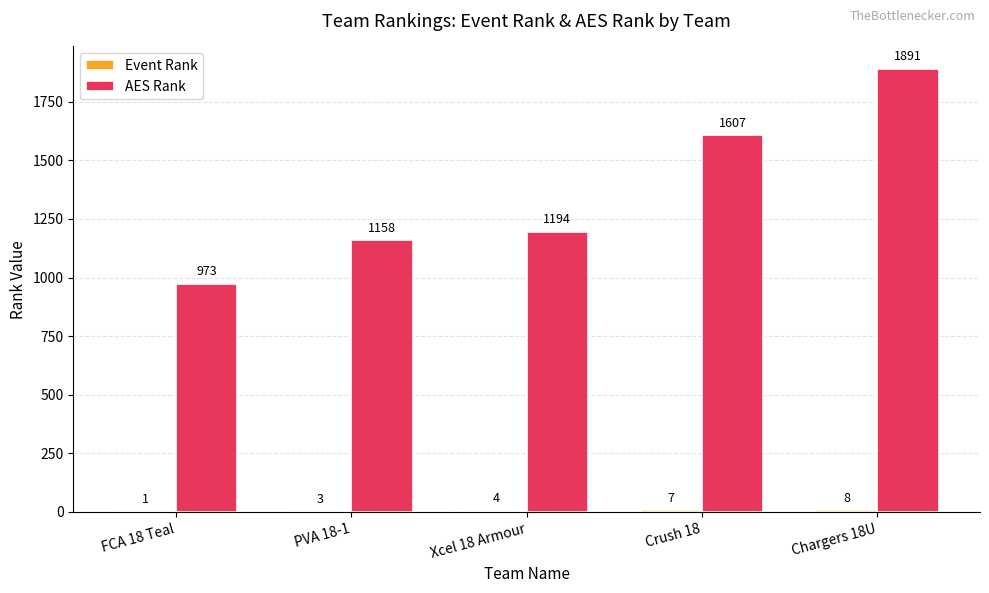

At which category is the sum across all series the highest?

Chargers 18U